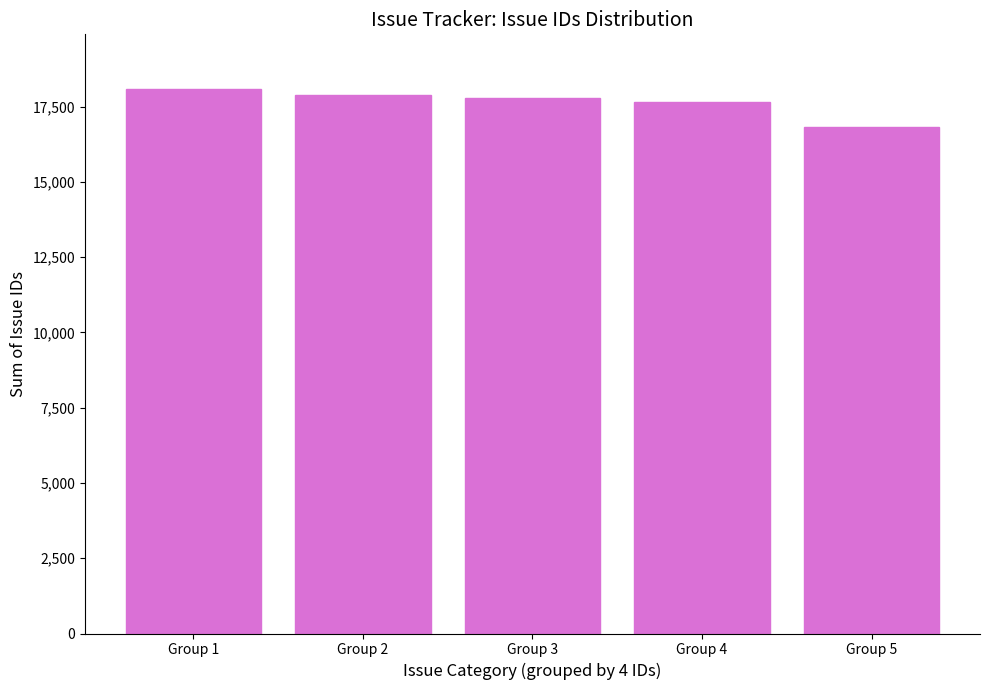

Which label corresponds to the smallest value in the chart?

Group 5